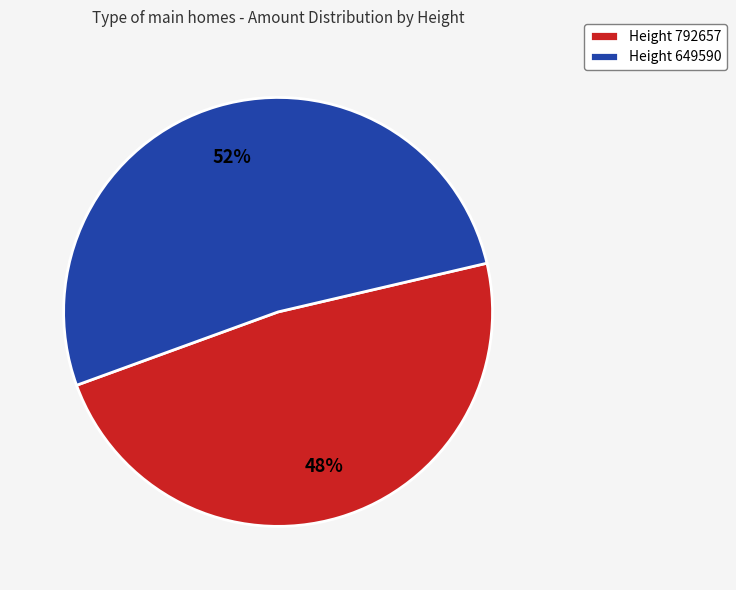

The Height 649590 slice represents 65% of the pie. True or false?

False